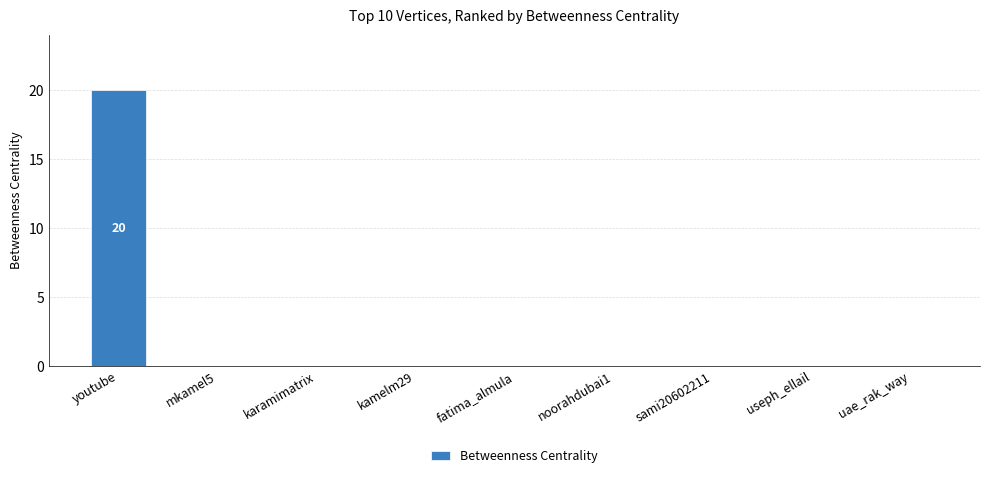

Reading right to left, list all the values displayed in this chart.

uae_rak_way=0	useph_ellail=0	sami20602211=0	noorahdubai1=0	fatima_almula=0	kamelm29=0	karamimatrix=0	mkamel5=0	youtube=20